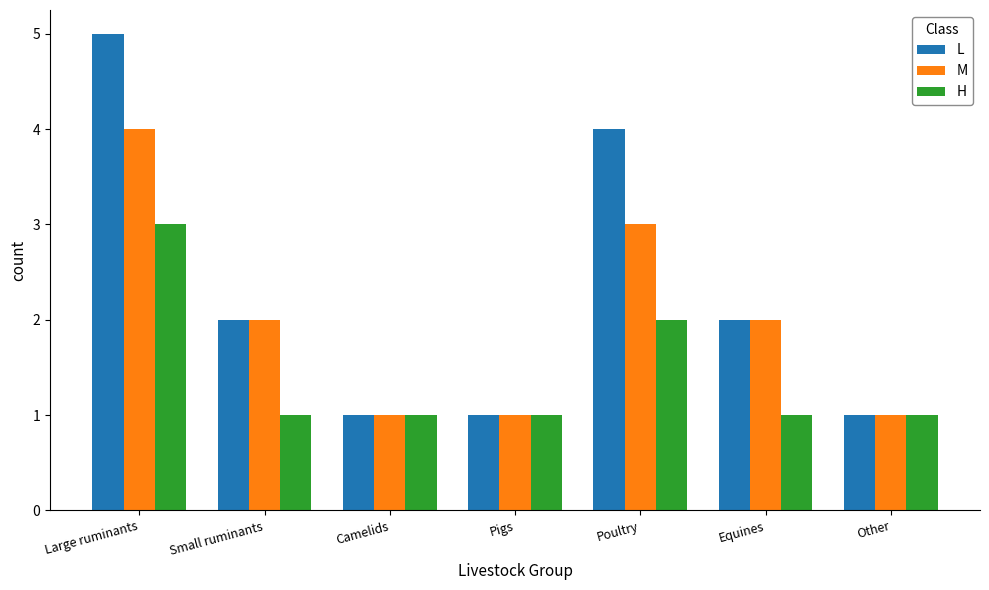

Which series has the largest total across all categories?

L